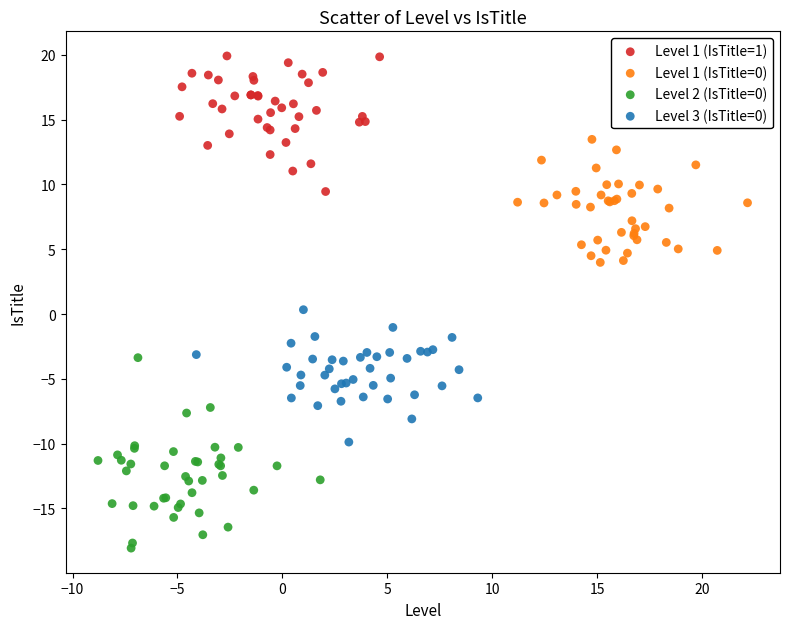

Which series has the largest Y range (max minus min)?

Level 2 (IsTitle=0)